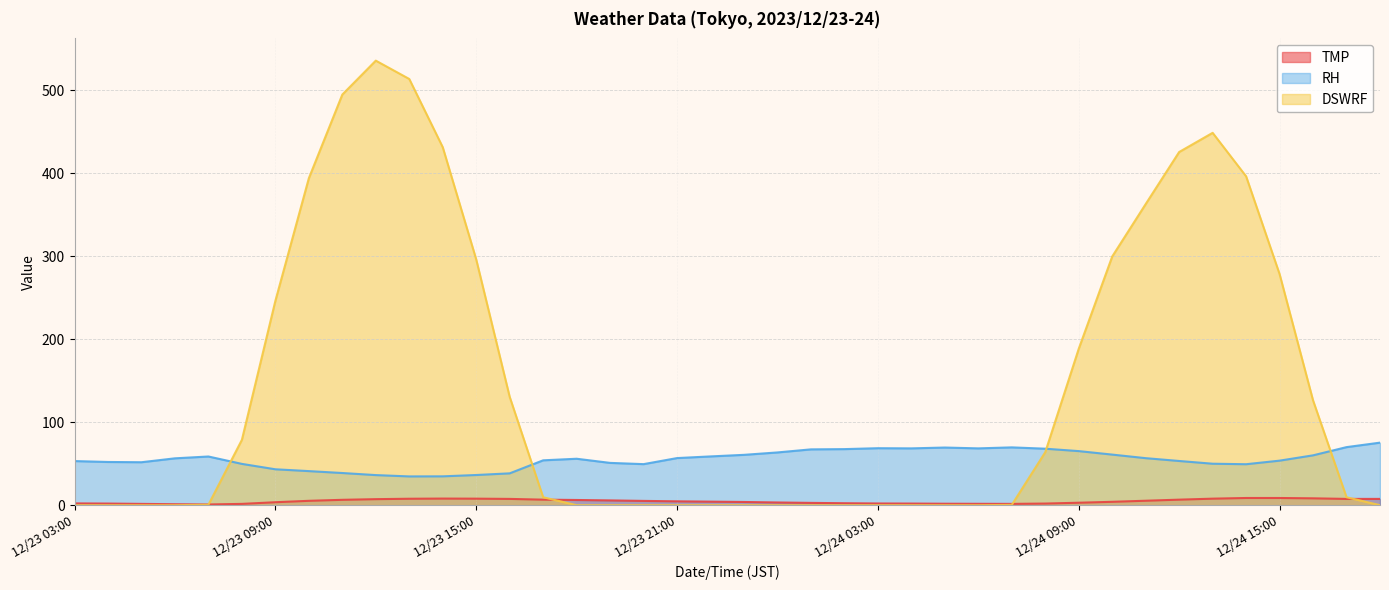

What is the difference between the highest and lowest values at 12/23 08:00?

77.2